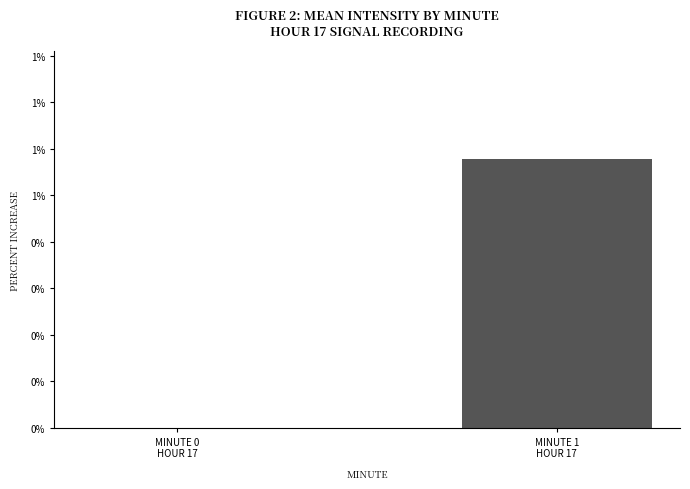

The chart shows a value of 1.2 at MINUTE 1
HOUR 17. True or false?

True